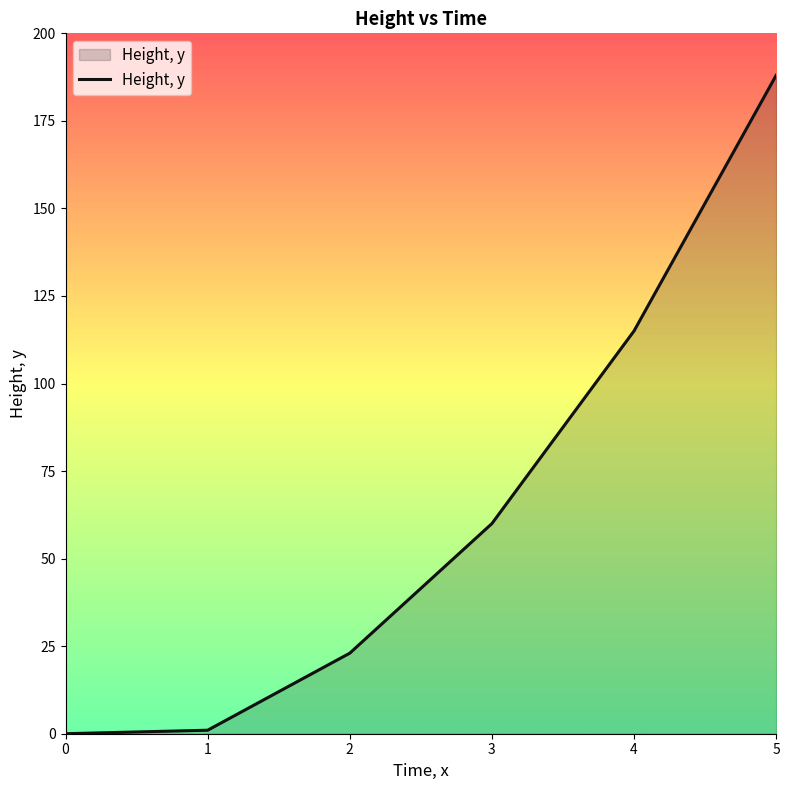

Where is the data nearest to the value 94?

4